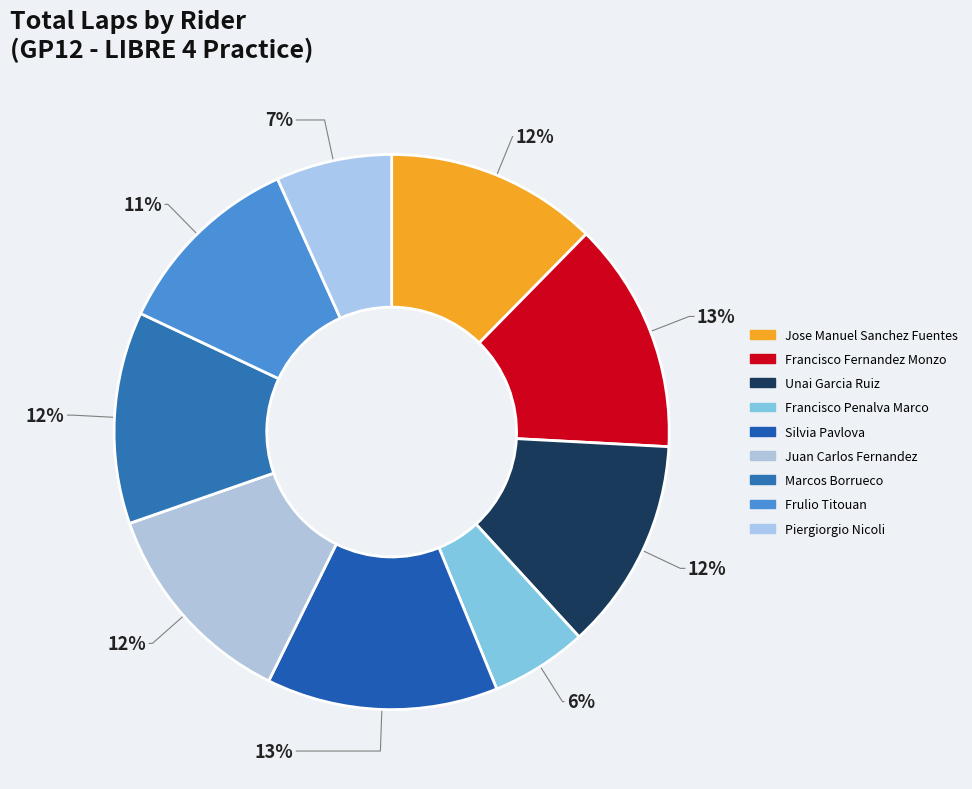

Which slice is the largest?

Francisco Fernandez Monzo